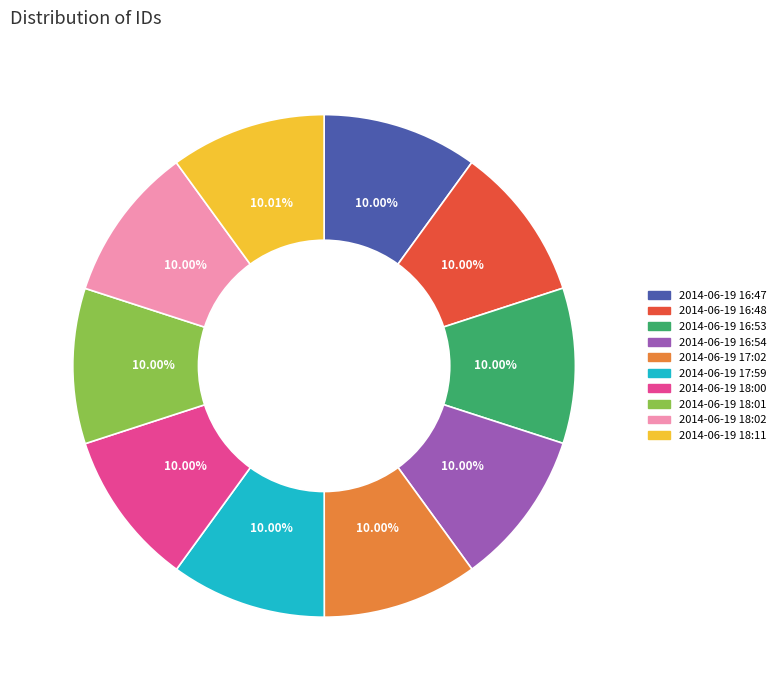

Does any single category account for the majority?

No